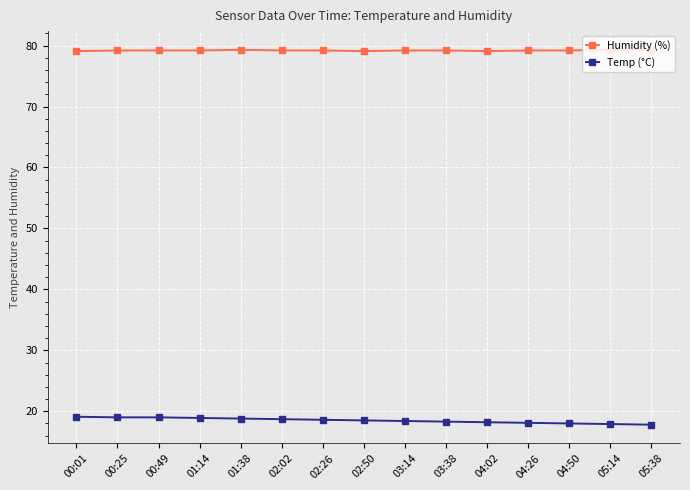

Is it true that Temp (°C) equals 18.7 at 02:02?

True